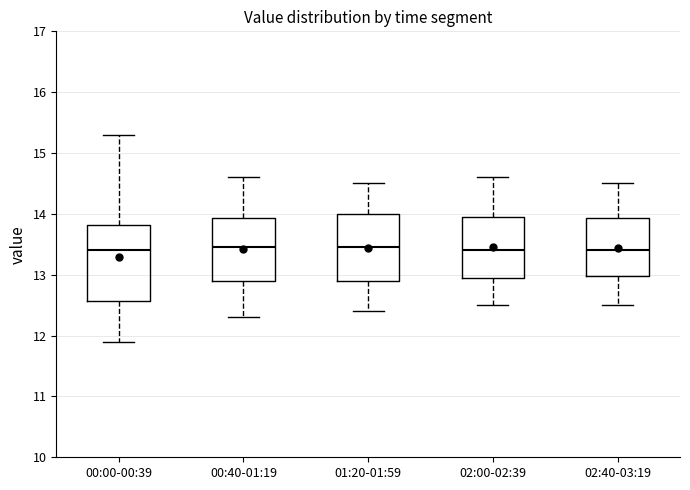

Reading left to right, read every box against the y-axis: the position of its median line, the range the box covers, and the ends of its whiskers. The values are not printed on the chart, so give them approximately, as read against the axis.

00:00-00:39: median 13.4, box 12.6 to 13.8, whiskers 11.9 to 15.3
00:40-01:19: median 13.5, box 12.9 to 13.9, whiskers 12.3 to 14.6
01:20-01:59: median 13.5, box 12.9 to 14.0, whiskers 12.4 to 14.5
02:00-02:39: median 13.4, box 13.0 to 14.0, whiskers 12.5 to 14.6
02:40-03:19: median 13.4, box 13.0 to 13.9, whiskers 12.5 to 14.5